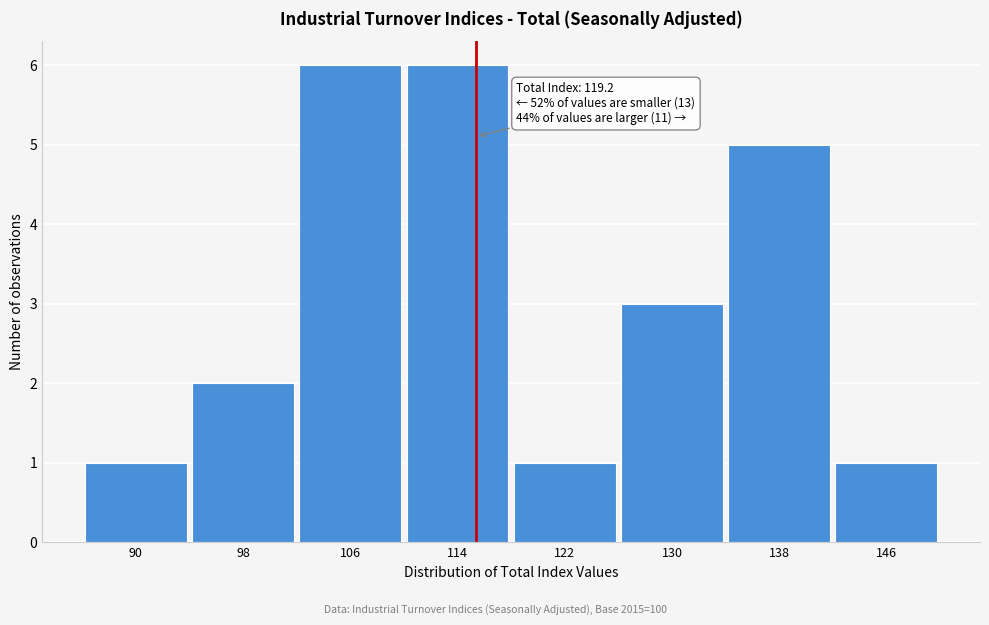

Reading left to right, extract all data points from this chart.

90=1	98=2	106=6	114=6	122=1	130=3	138=5	146=1